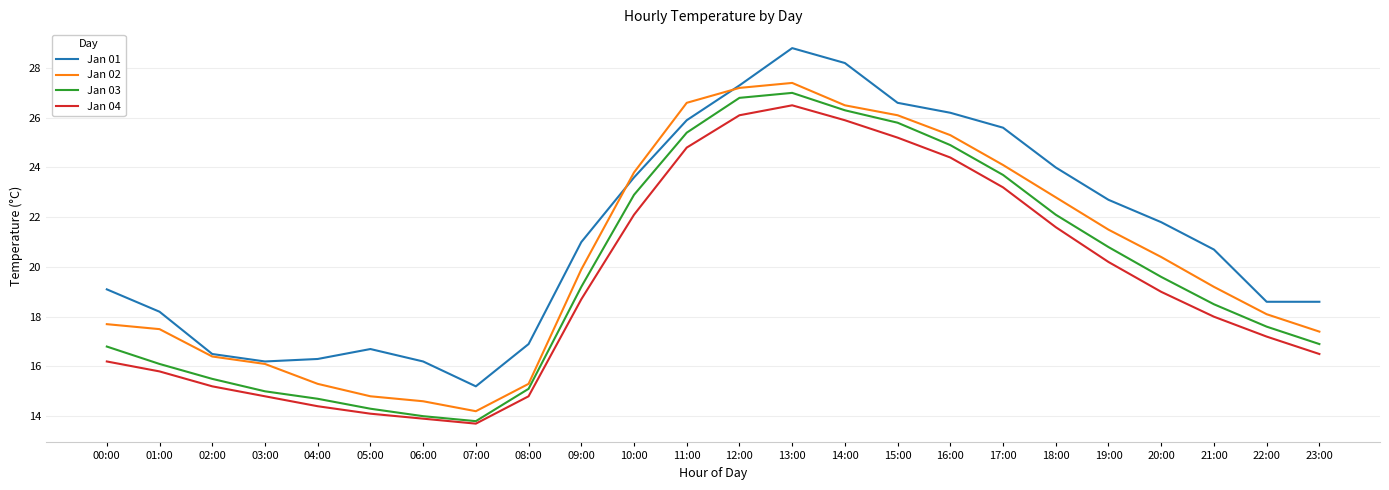

Which series changed the most between 09:00 and 17:00?

Jan 01